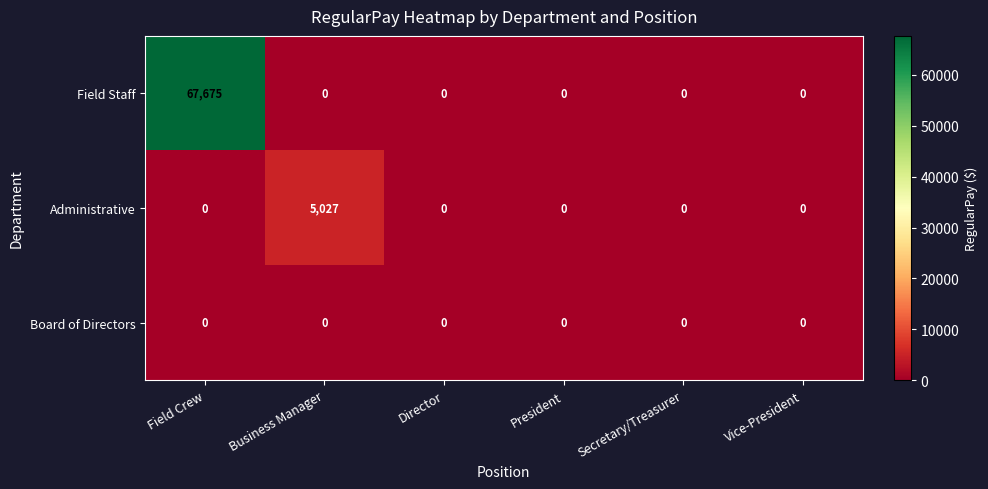

At which category does the chart reach its peak across all series?

Field Crew